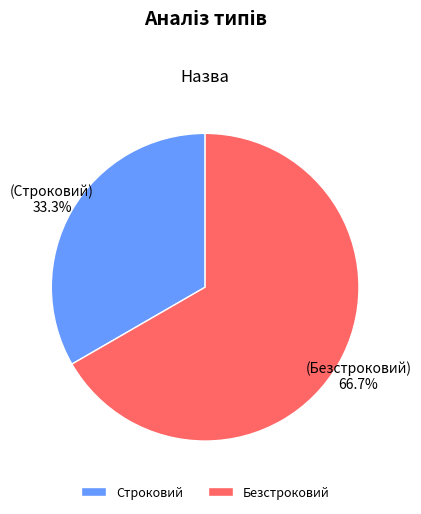

The Строковий slice represents 43% of the pie. True or false?

False